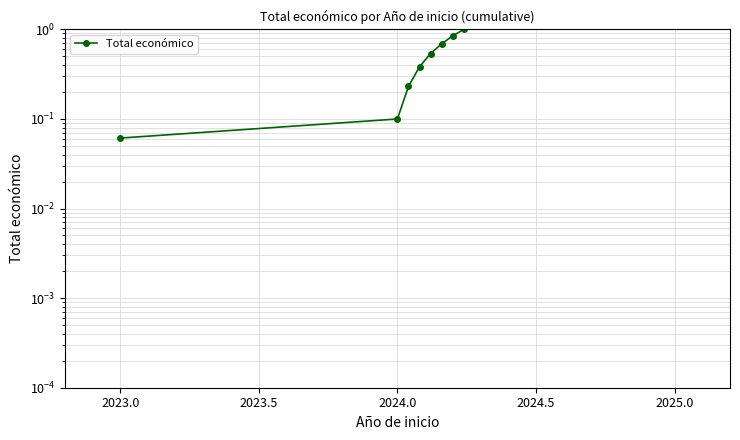

Is it true that the value at 2025.5 is 0.4?

False